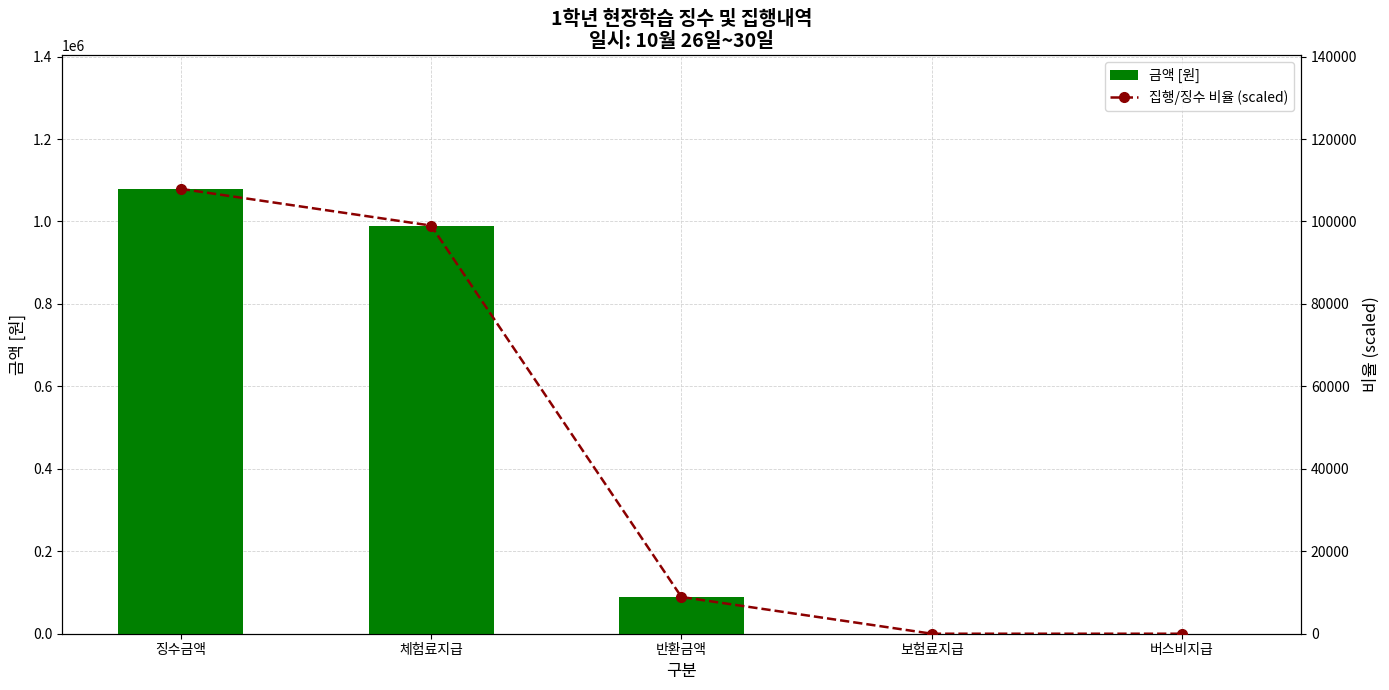

What is the sum of the 금액 [원] values at 보험료지급 and 징수금액?

1079100